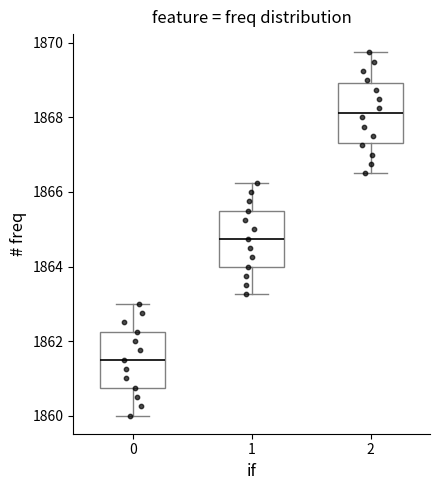

Which box has the highest median line?

2